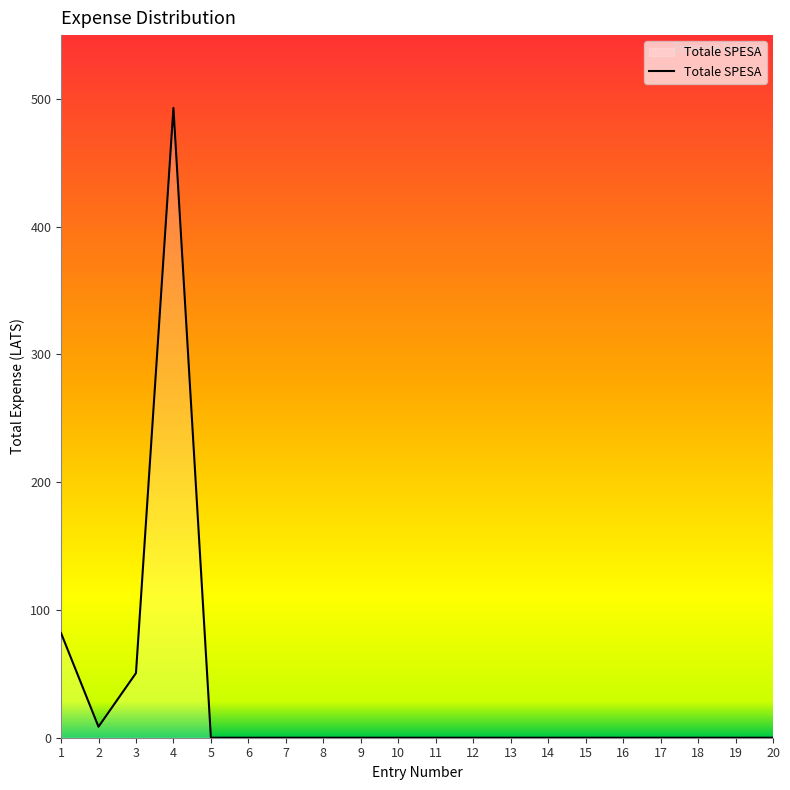

Reading left to right, list all the values displayed in this chart.

1=82.0	2=8.6	3=50.6	4=493.0	5=0.0	6=0.0	7=0.0	8=0.0	9=0.0	10=0.0	11=0.0	12=0.0	13=0.0	14=0.0	15=0.0	16=0.0	17=0.0	18=0.0	19=0.0	20=0.0